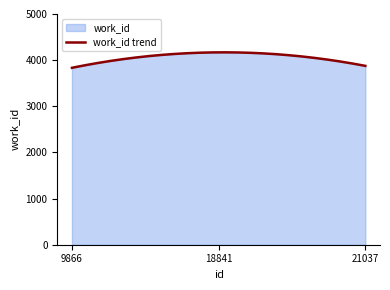

How many lines are shown in the chart?

1